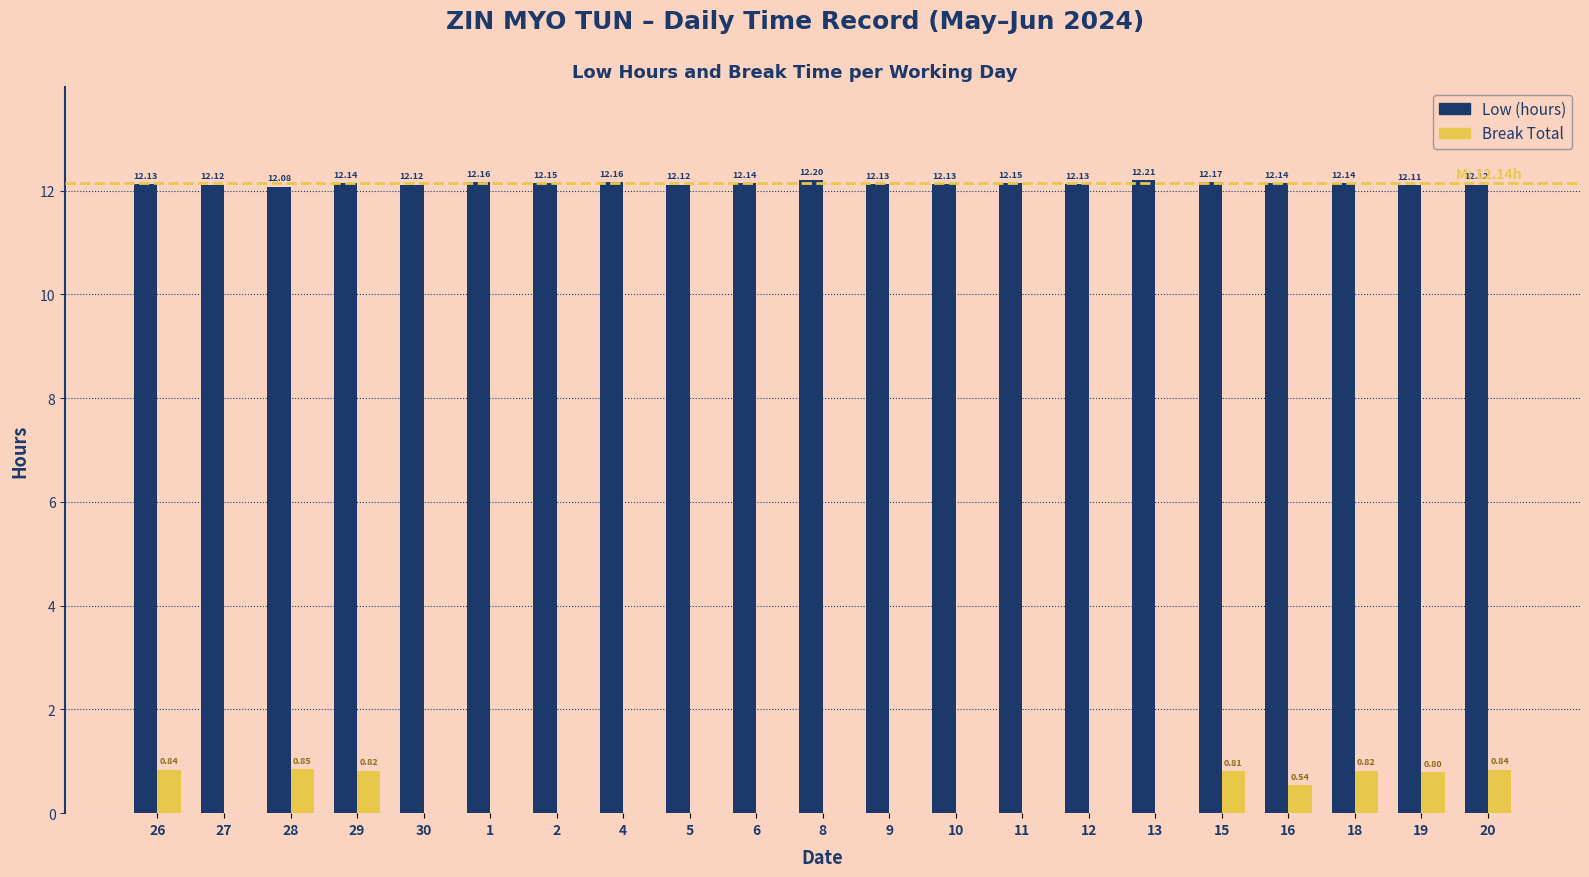

Which series has the largest total across all categories?

Low (hours)